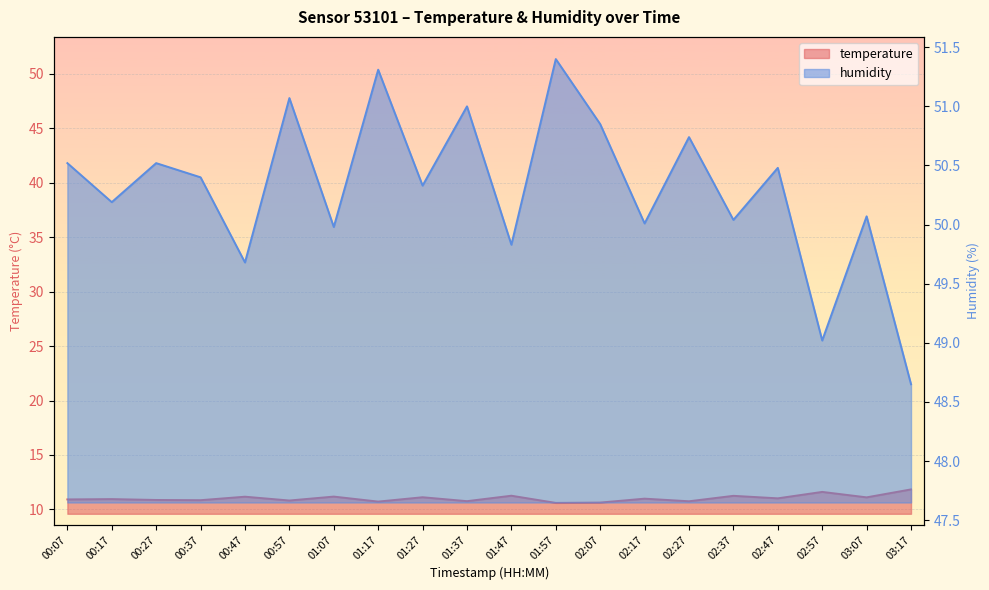

Reading right to left, what are all the values shown in this chart?

temperature: 03:17=11.8	03:07=11.1	02:57=11.6	02:47=11.0	02:37=11.2	02:27=10.8	02:17=11.0	02:07=10.6	01:57=10.6	01:47=11.3	01:37=10.8	01:27=11.1	01:17=10.7	01:07=11.2	00:57=10.8	00:47=11.2	00:37=10.8	00:27=10.9	00:17=10.9	00:07=10.9
humidity: 03:17=48.6	03:07=50.1	02:57=49.0	02:47=50.5	02:37=50.0	02:27=50.7	02:17=50.0	02:07=50.9	01:57=51.4	01:47=49.8	01:37=51.0	01:27=50.3	01:17=51.3	01:07=50.0	00:57=51.1	00:47=49.7	00:37=50.4	00:27=50.5	00:17=50.2	00:07=50.5